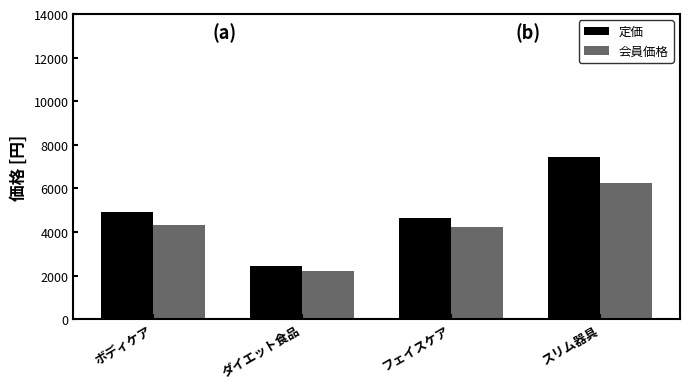

Are the bars grouped side by side (vs. stacked)?

Yes